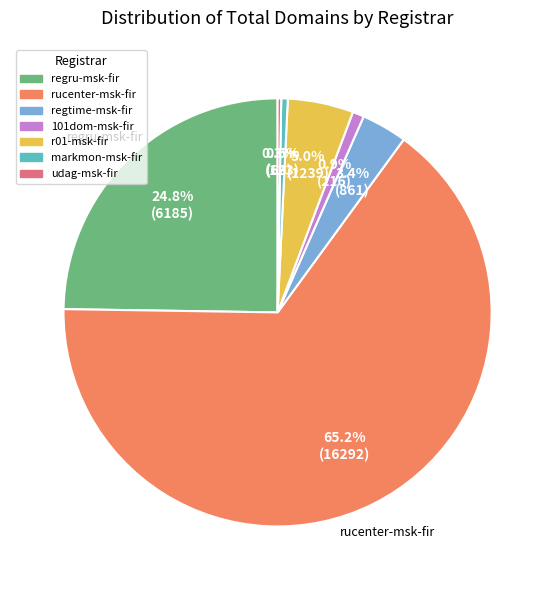

Is regtime-msk-fir the majority of the pie?

No